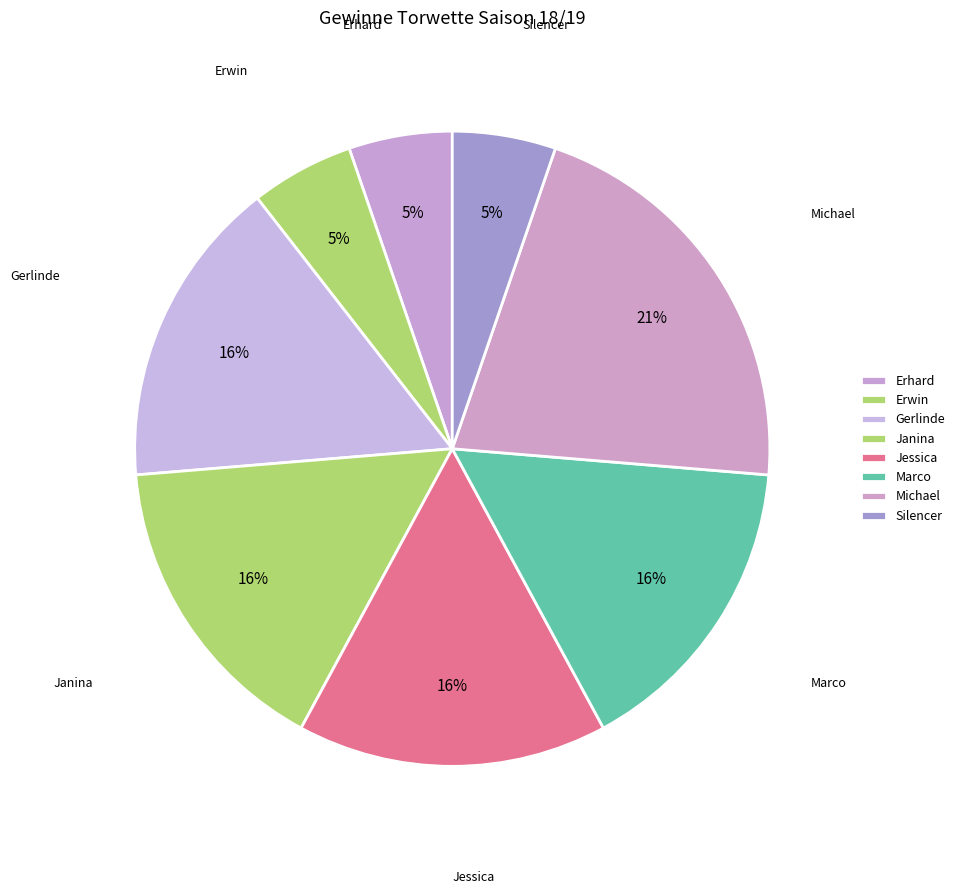

Does Janina account for over 50% of the chart?

No